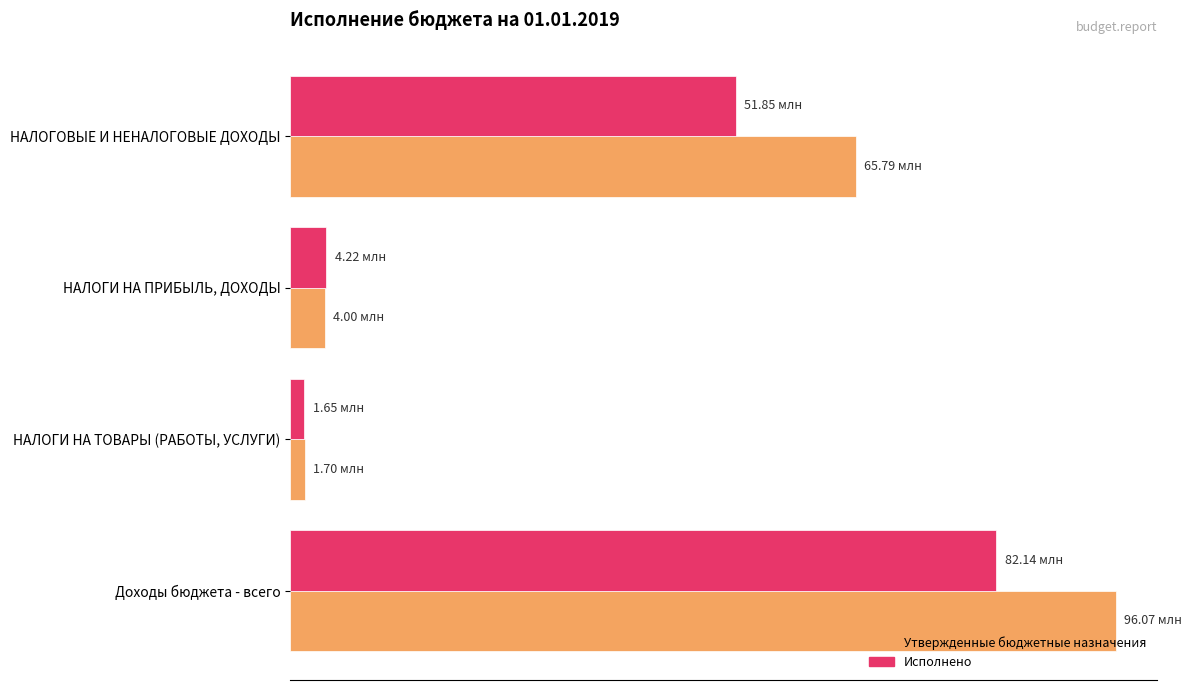

At how many categories does at least one series exceed 75190950?

1